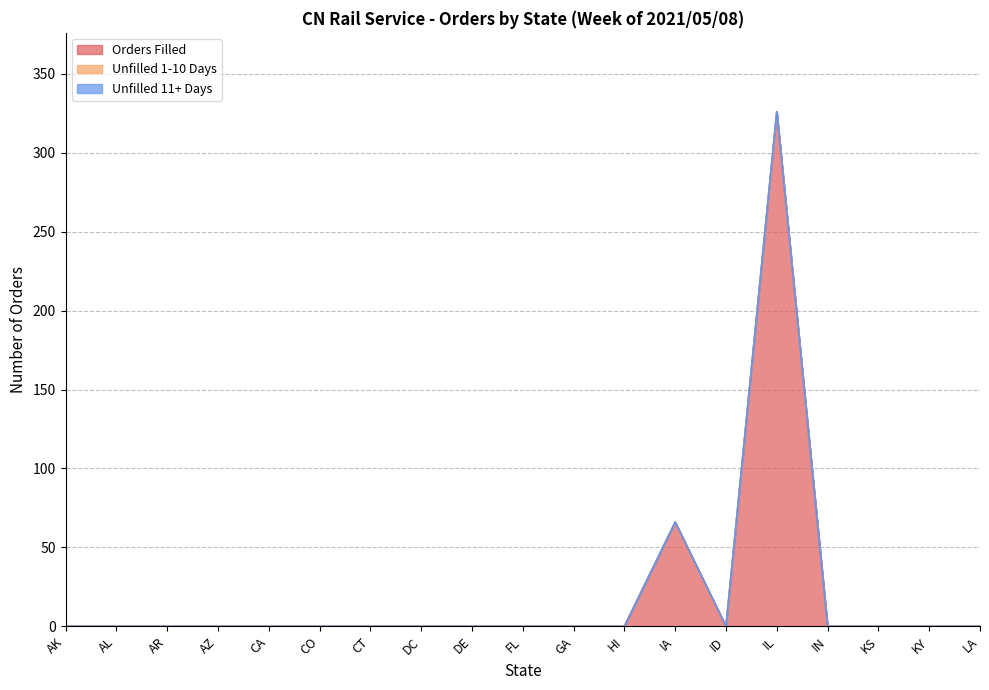

At which category is the sum across all series the highest?

IL